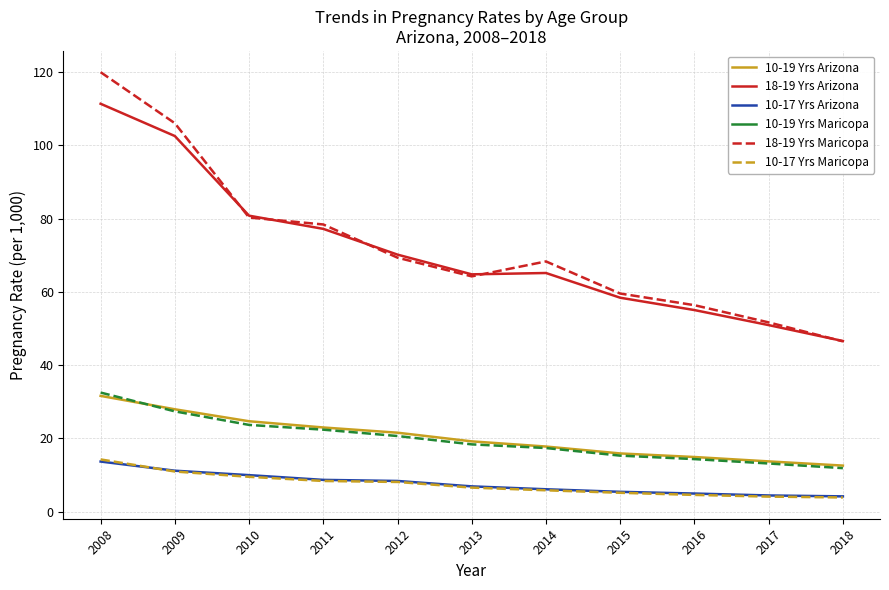

What is the difference between the highest and lowest values at 2011?

70.0